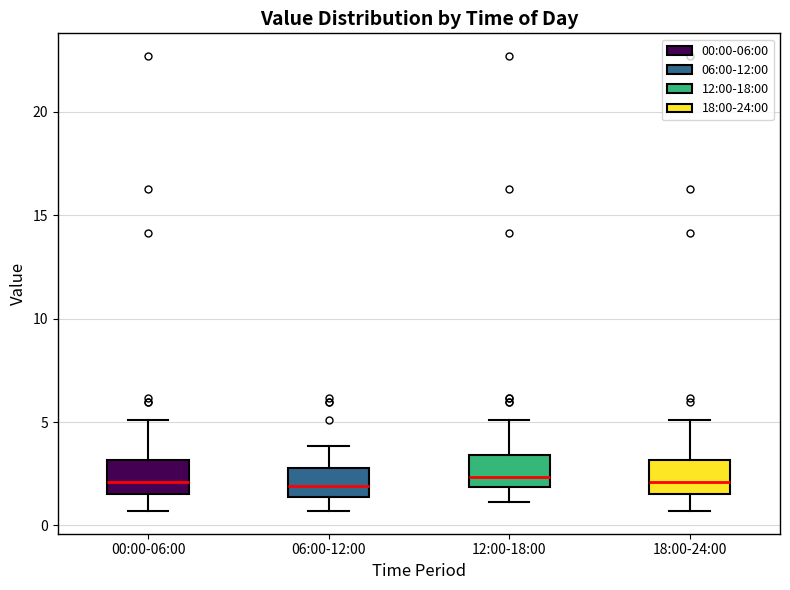

Reading left to right, read every box against the y-axis: the position of its median line, the range the box covers, and the ends of its whiskers. The values are not printed on the chart, so give them approximately, as read against the axis.

00:00-06:00: median 2.0, box 1.5 to 3.0, whiskers 0.5 to 5.0
06:00-12:00: median 2.0, box 1.5 to 3.0, whiskers 0.5 to 4.0
12:00-18:00: median 2.5, box 2.0 to 3.5, whiskers 1.0 to 5.0
18:00-24:00: median 2.0, box 1.5 to 3.0, whiskers 0.5 to 5.0